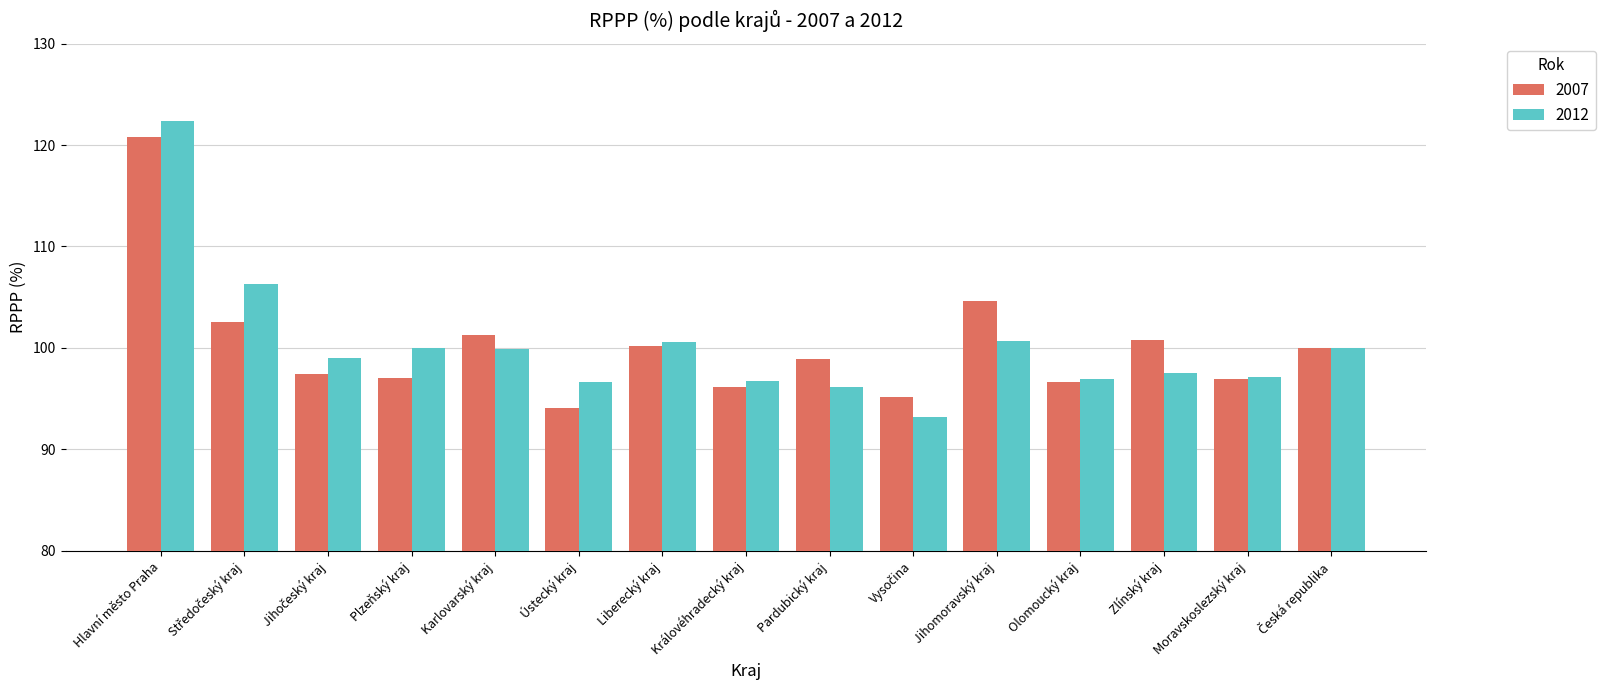

What is the minimum value shown in the chart?

93.1